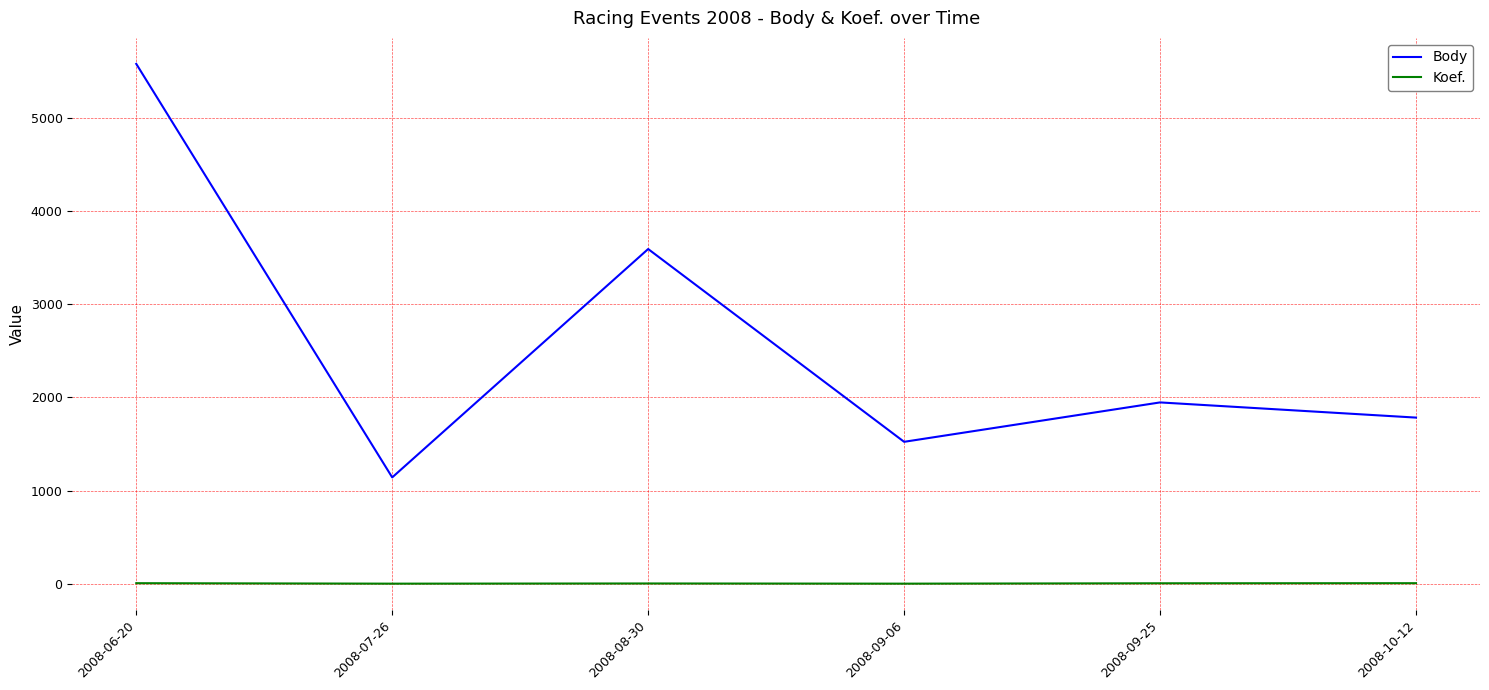

What is the difference between the Koef. values at 2008-08-30 and 2008-09-06?

2